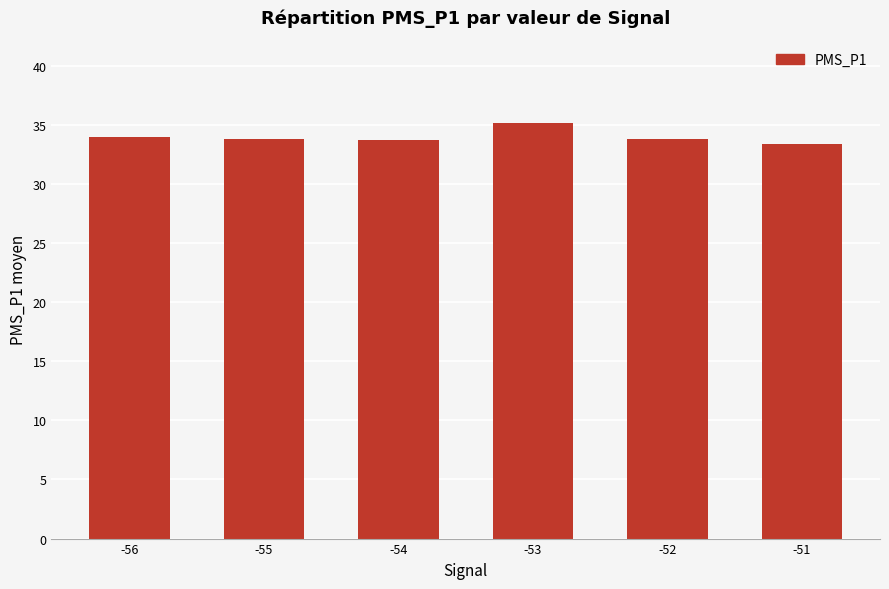

Which label corresponds to the smallest value in the chart?

-51